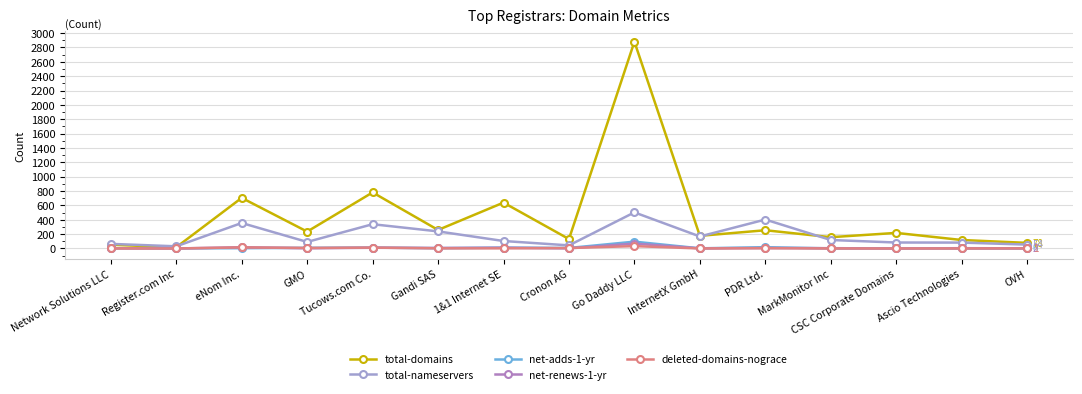

Does the chart have visible grid lines?

Yes